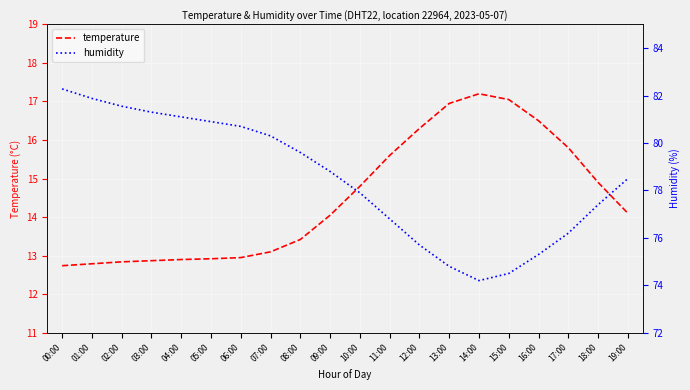

True or false: temperature has a value of 7.1 at 03:00.

False